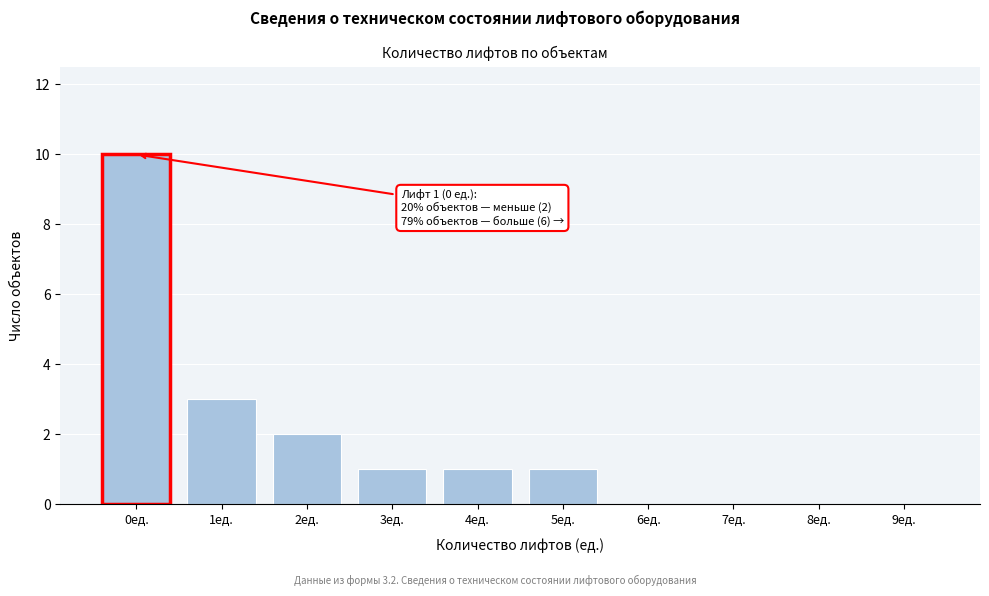

Reading left to right, list all the values displayed in this chart.

0ед.=10	1ед.=3	2ед.=2	3ед.=1	4ед.=1	5ед.=1	6ед.=0	7ед.=0	8ед.=0	9ед.=0